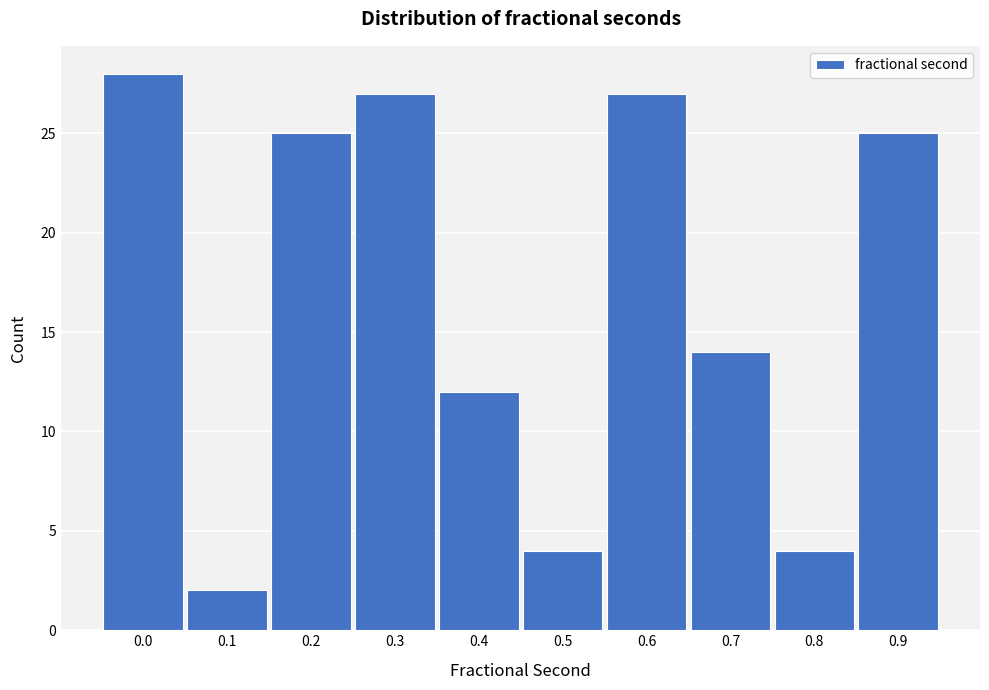

Reading left to right, what are all the values shown in this chart?

28	2	25	27	12	4	27	14	4	25